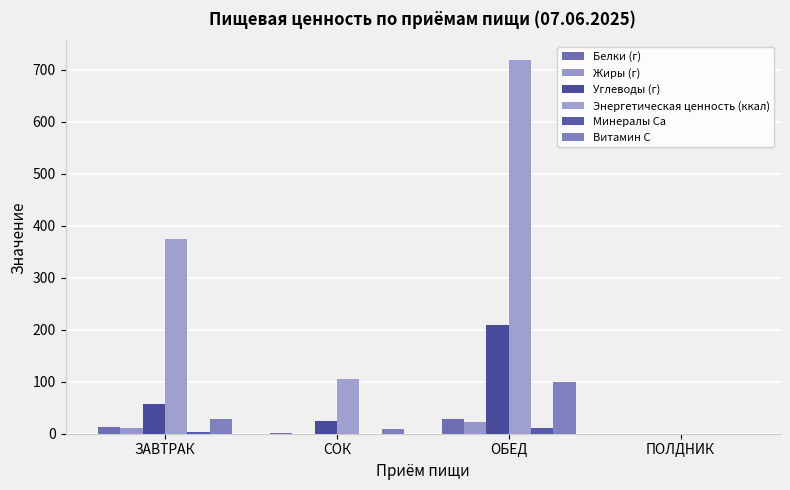

True or false: Минералы Ca has a value of 5.1 at ОБЕД.

False